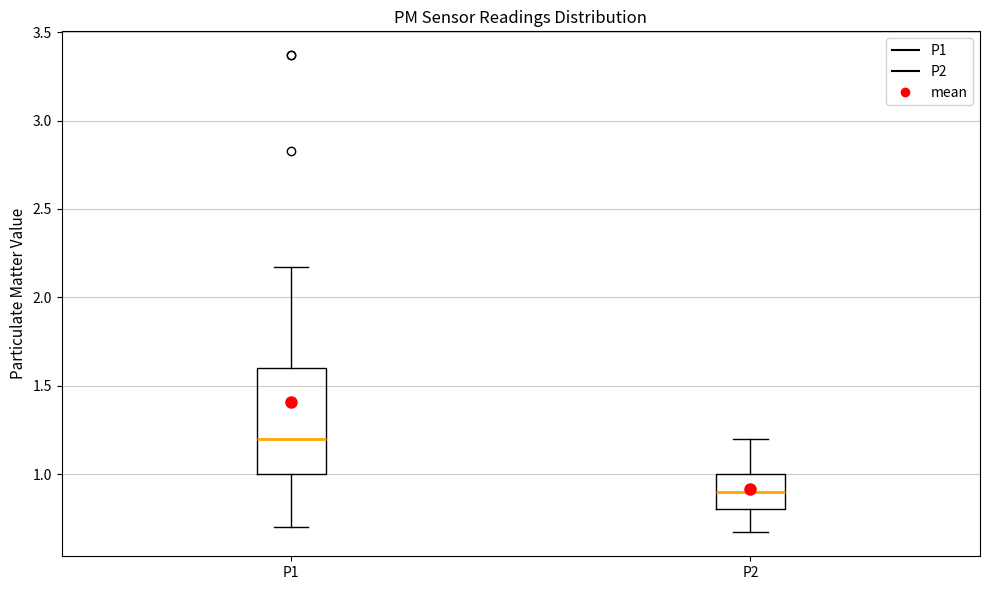

Comparing the boxes themselves (not the whiskers), which one is the tallest?

P1